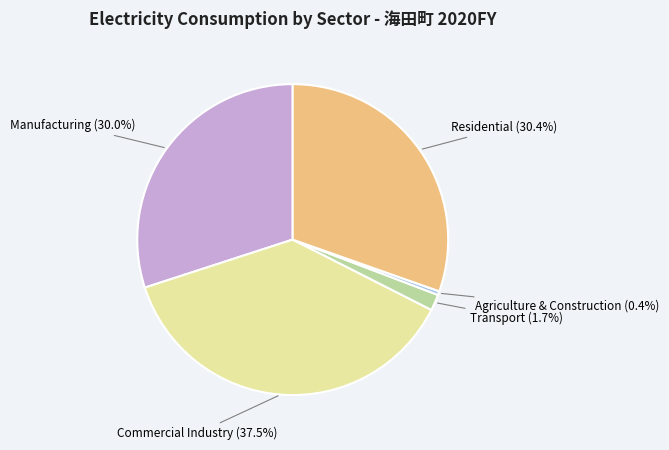

Is there a majority slice in this chart?

No